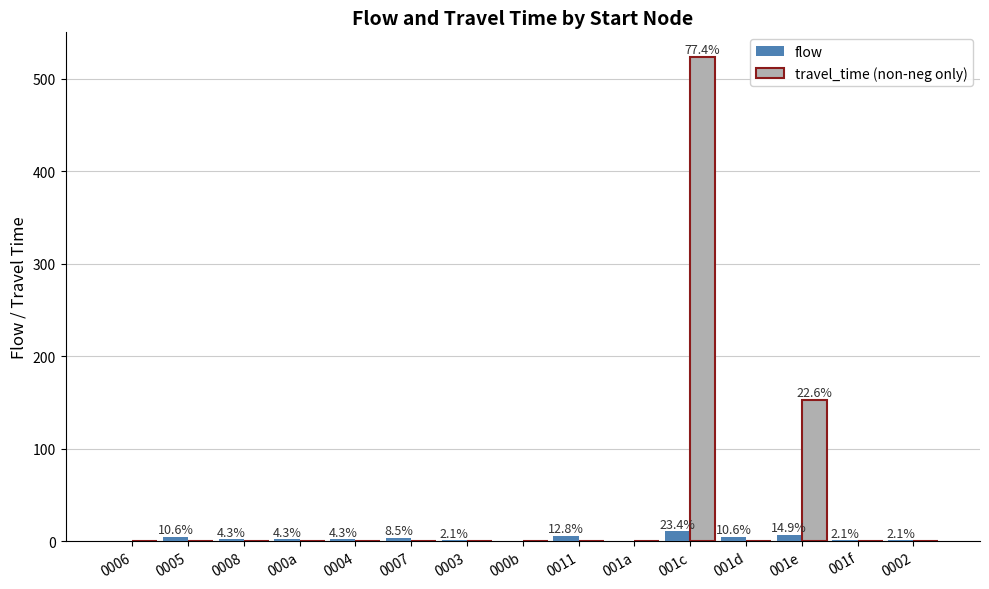

Between 0011 and 001e, which series saw the biggest shift?

travel_time (non-neg only)